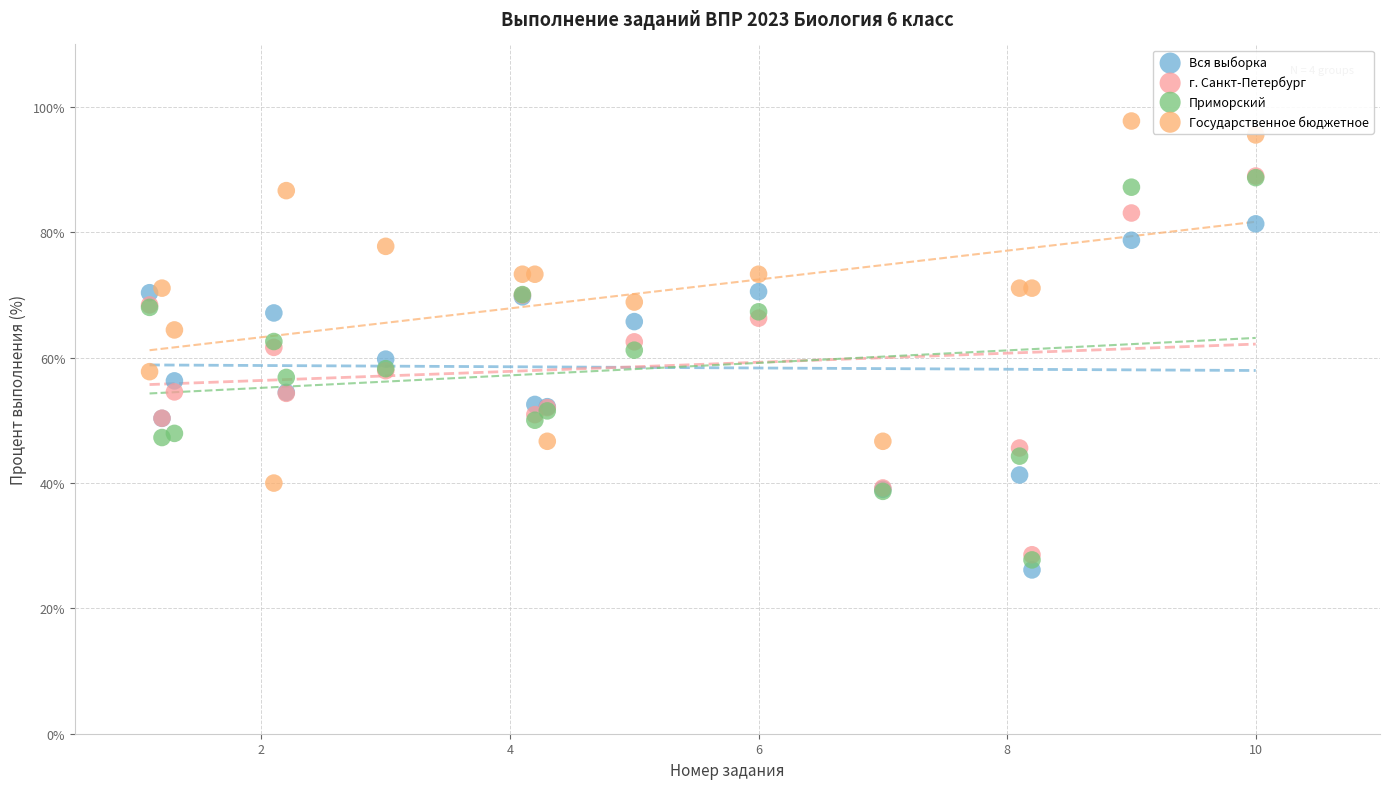

What are all the series names shown in the legend?

Вся выборка, г. Санкт-Петербург, Приморский, Государственное бюджетное